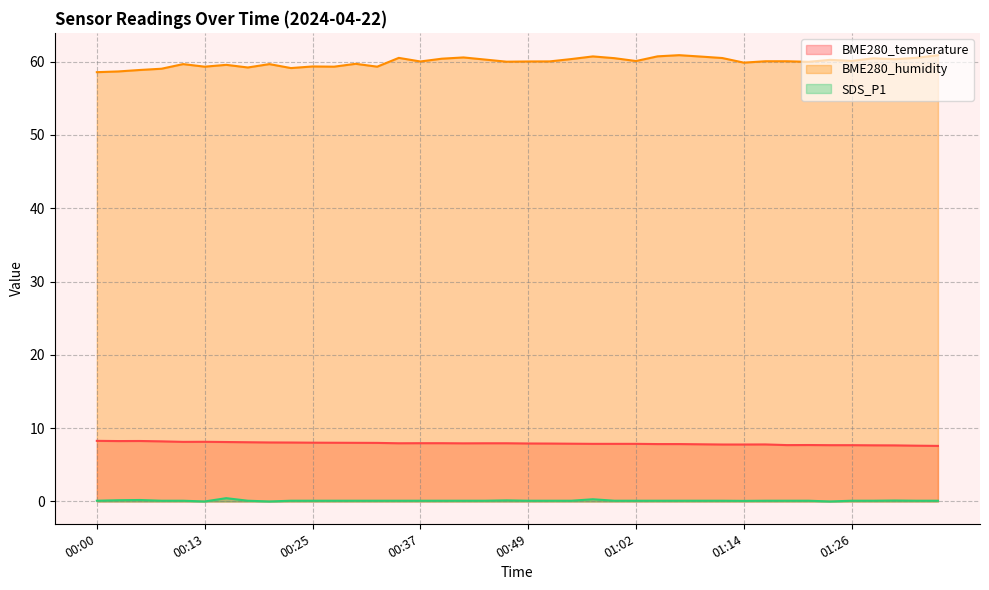

Is it true that BME280_humidity equals 59.3 at 00:32?

True